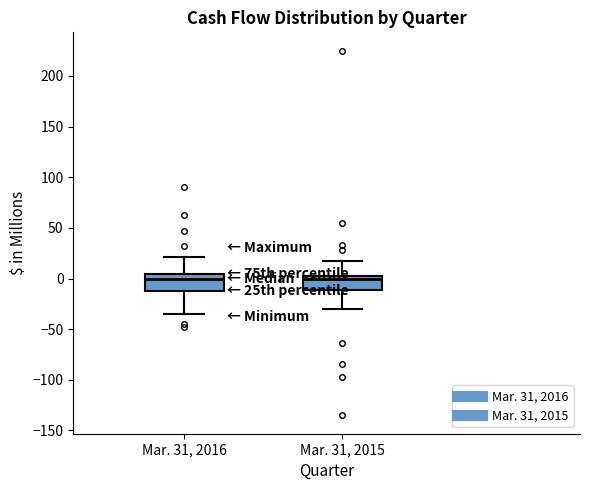

Reading left to right, transcribe this box plot: for each box, give where its median line is, the range the box spans, and where its two whiskers end, as read against the y-axis. The values are not printed on the chart, so give them approximately, as read against the axis.

Mar. 31, 2016: median 0, box -10 to 5, whiskers -35 to 20
Mar. 31, 2015: median 0 (just below the box's upper edge), box -10 to 0, whiskers -30 to 15